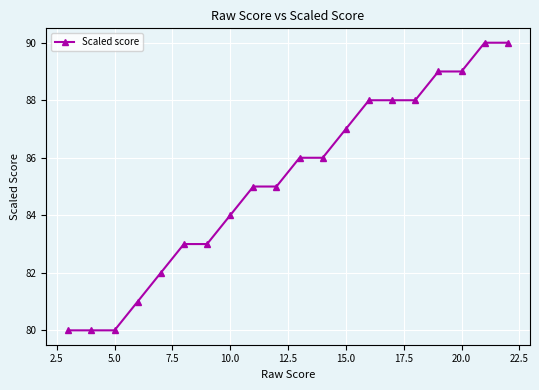

What is the smallest value displayed?

80